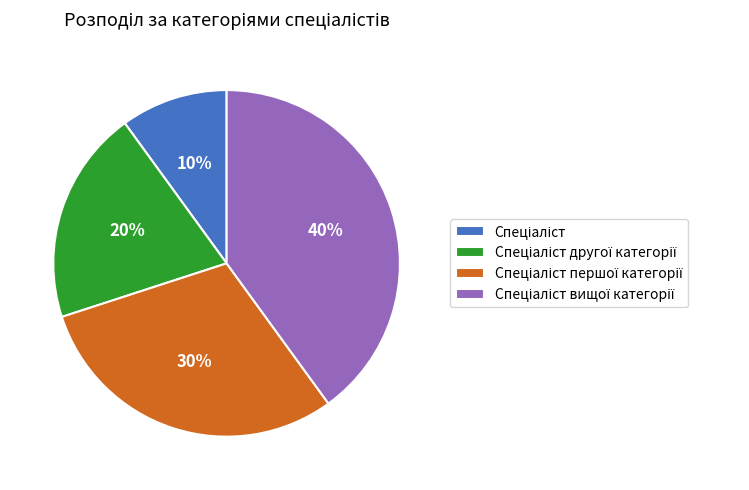

Does any single category account for the majority?

No